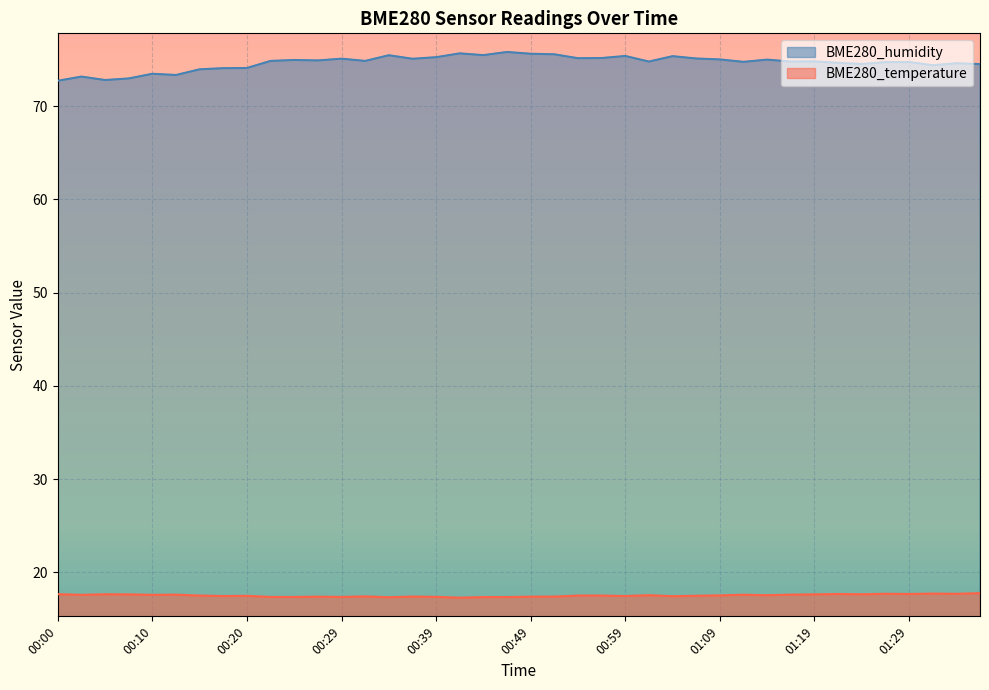

What are all the series names shown in the legend?

BME280_humidity, BME280_temperature